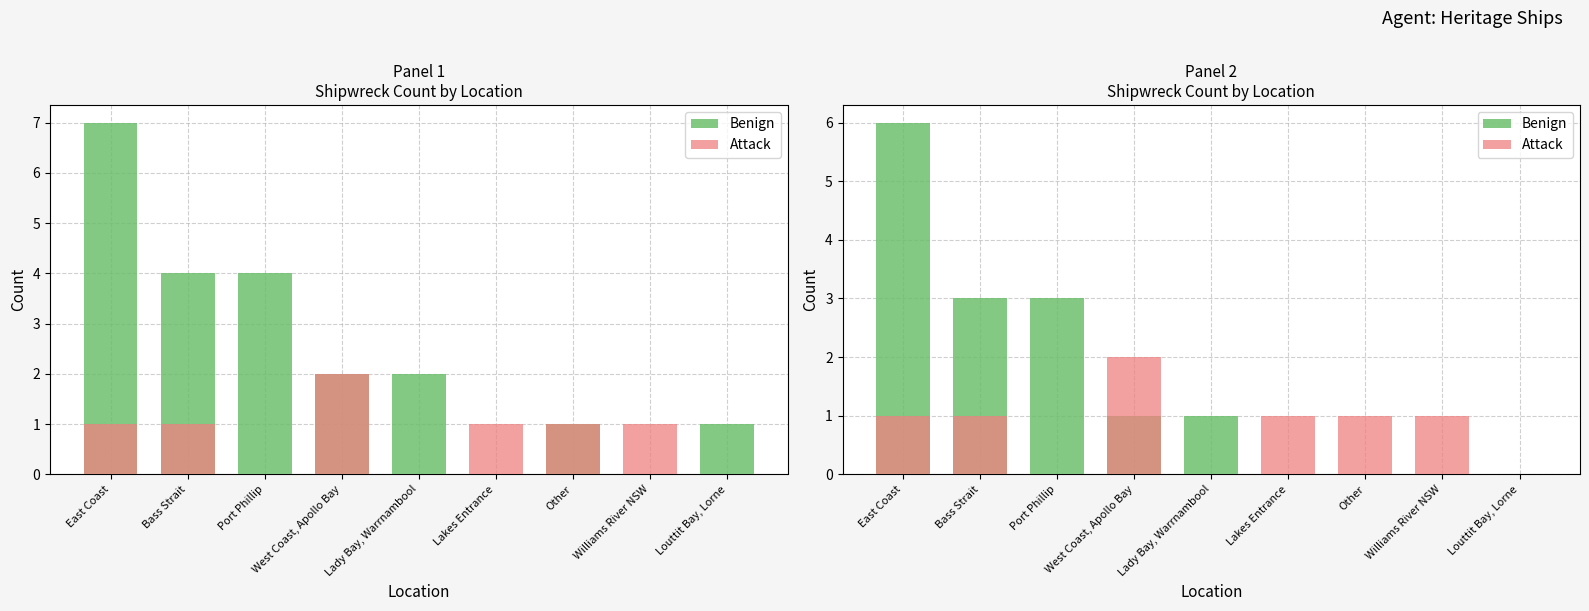

What is the difference between the maximum and minimum values in the Attack series?

2